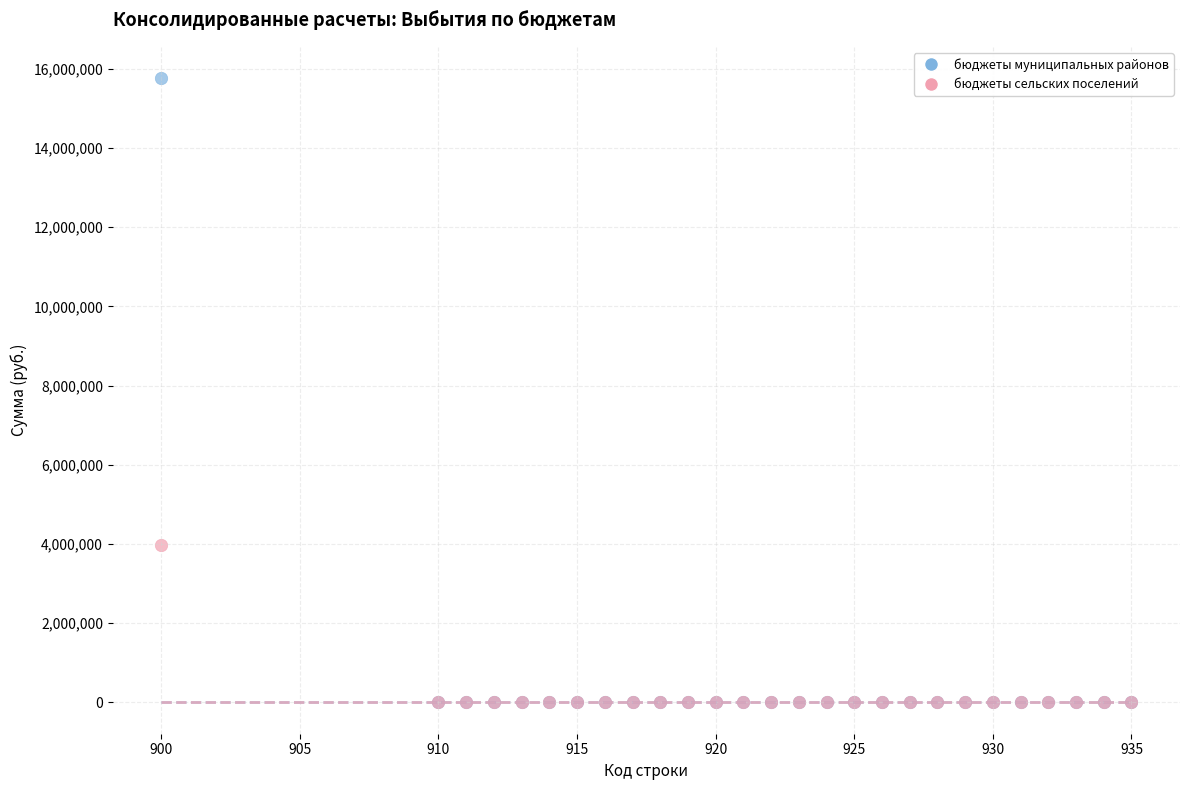

Which series has the largest Y range (max minus min)?

бюджеты муниципальных районов